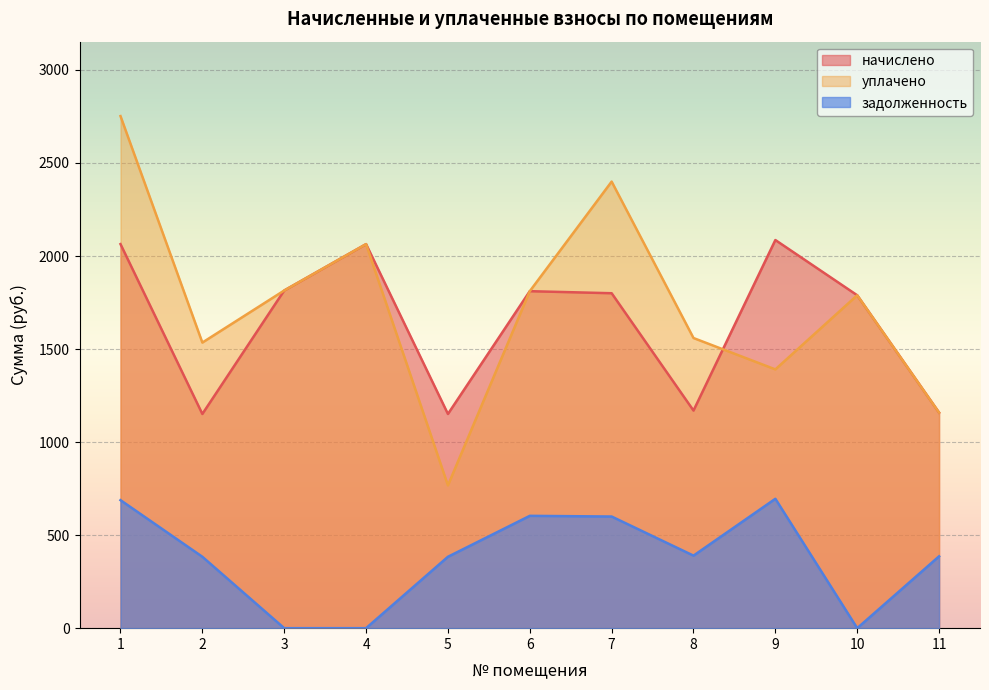

What is the total value across all series at 8?

3118.6